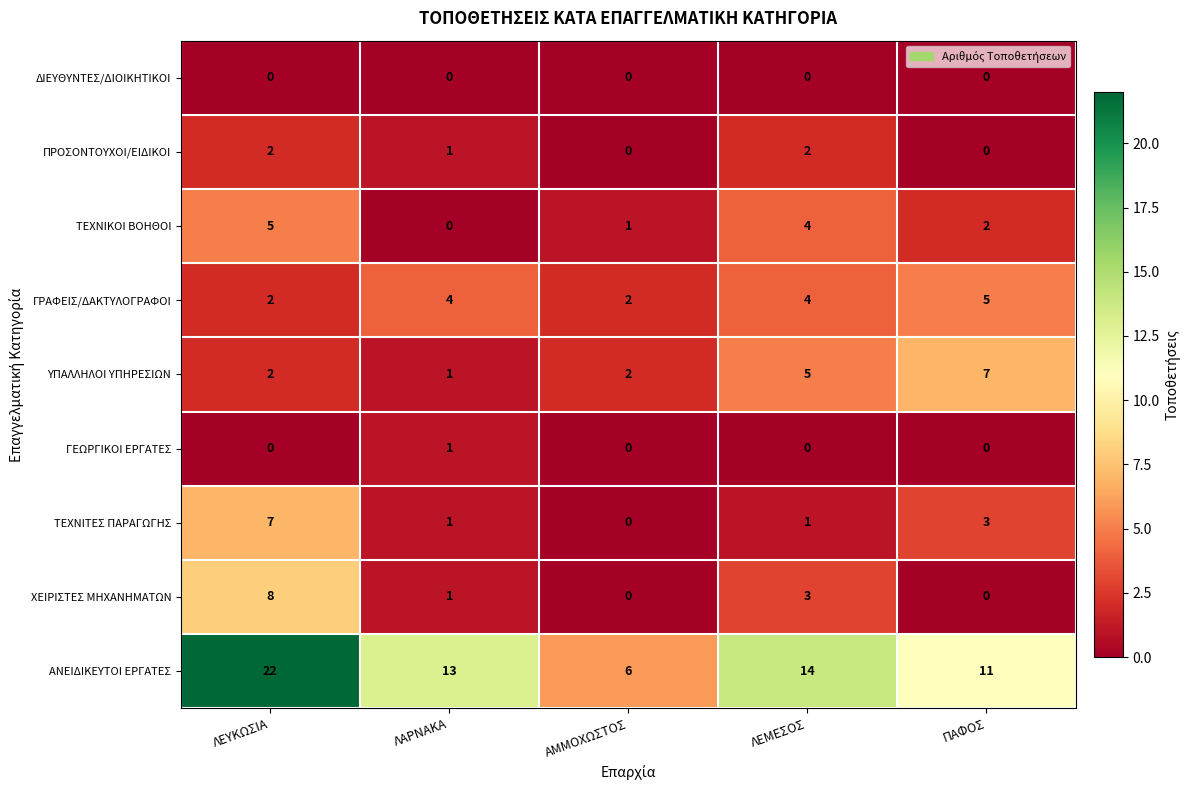

What is the greatest value displayed?

22